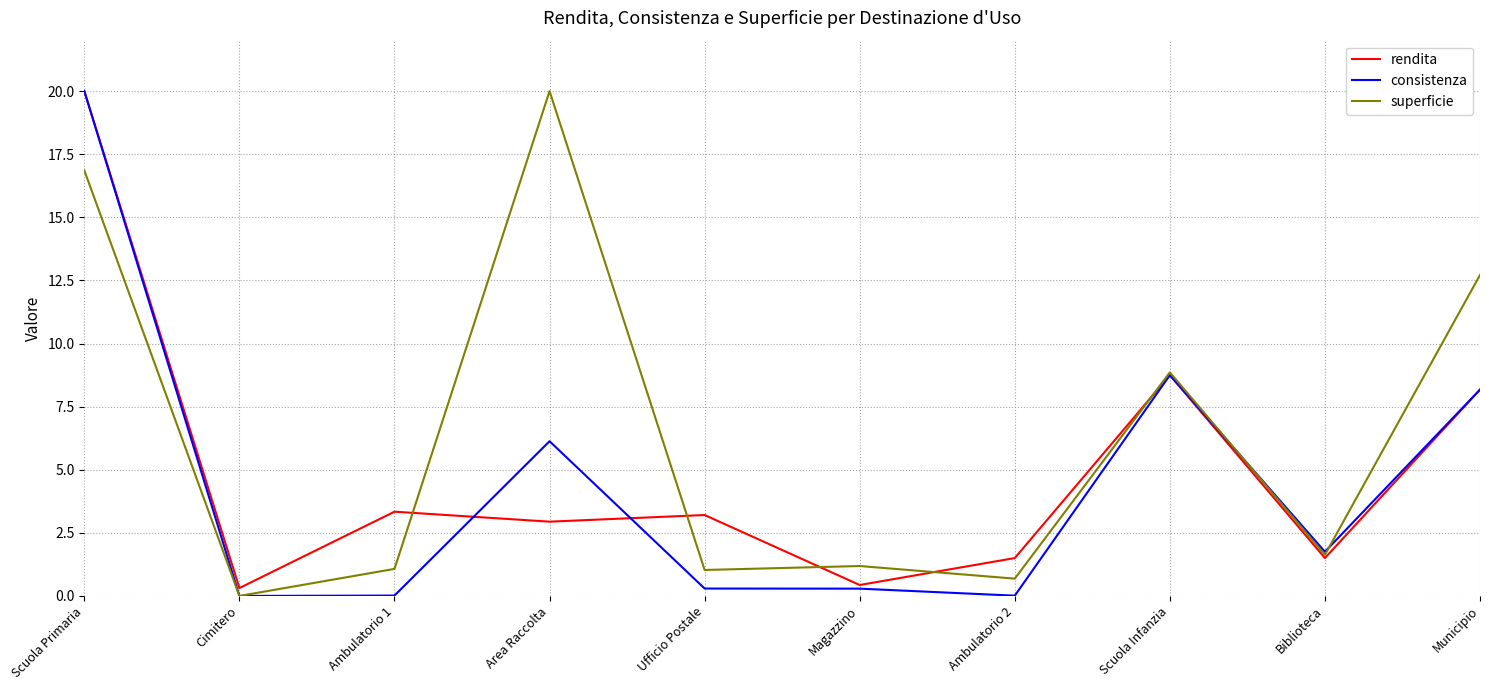

Where is consistenza nearest to the value 10?

Scuola Infanzia